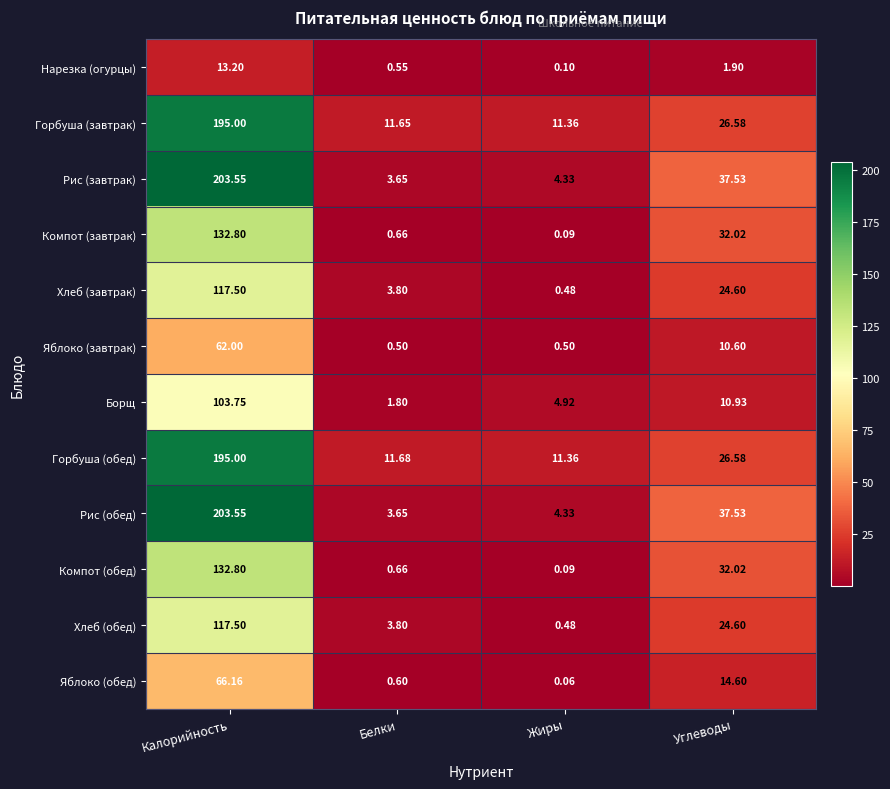

Is the value of Яблоко (завтрак) at Калорийность greater than the value of Рис (обед) at Жиры?

Yes